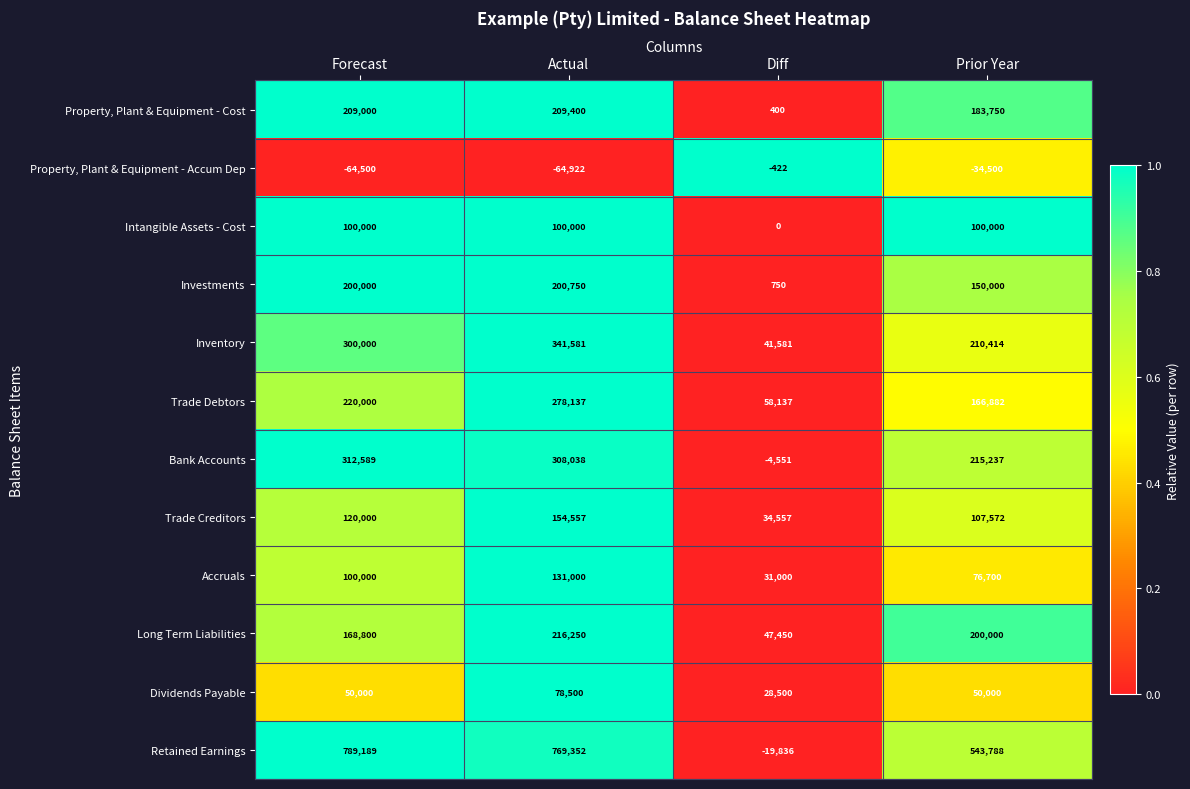

Which label corresponds to the smallest value in the chart?

Actual